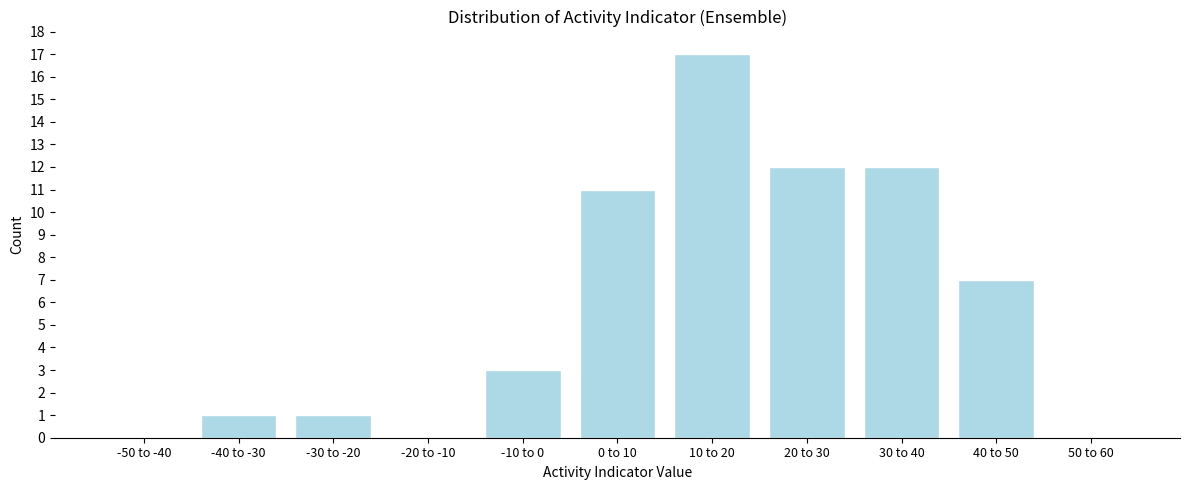

Reading left to right, transcribe all the data shown in this chart.

-50 to -40=0	-40 to -30=1	-30 to -20=1	-20 to -10=0	-10 to 0=3	0 to 10=11	10 to 20=17	20 to 30=12	30 to 40=12	40 to 50=7	50 to 60=0